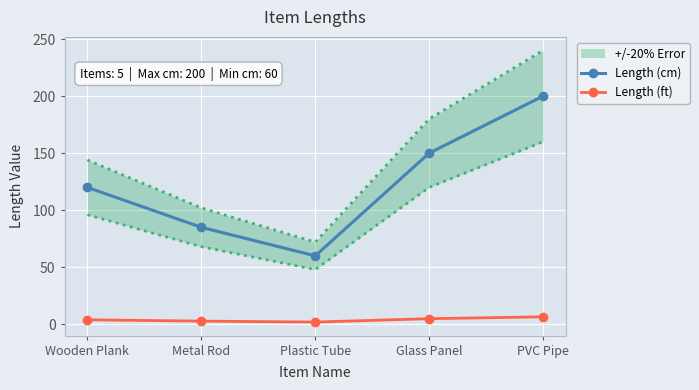

Reading right to left, transcribe all the data shown in this chart.

Length (cm): PVC Pipe=200.0	Glass Panel=150.0	Plastic Tube=60.0	Metal Rod=85.0	Wooden Plank=120.0
Length (ft): PVC Pipe=6.6	Glass Panel=4.9	Plastic Tube=2.0	Metal Rod=2.8	Wooden Plank=3.9